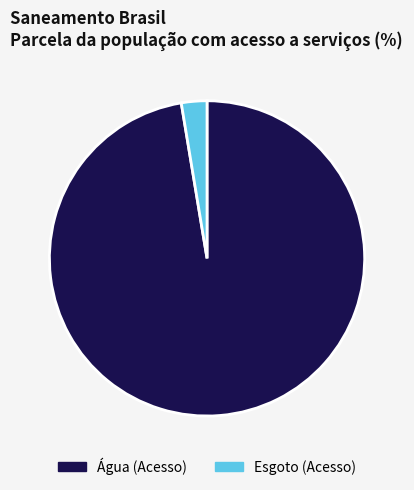

Is there a majority slice in this chart?

Yes